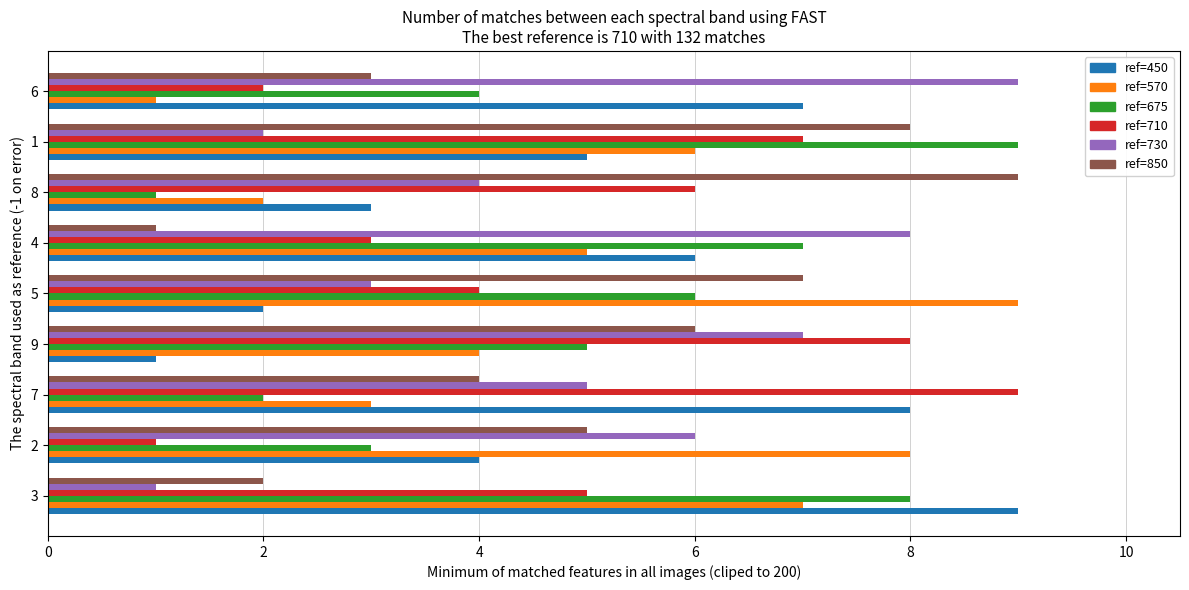

What is the maximum value shown in the chart?

9